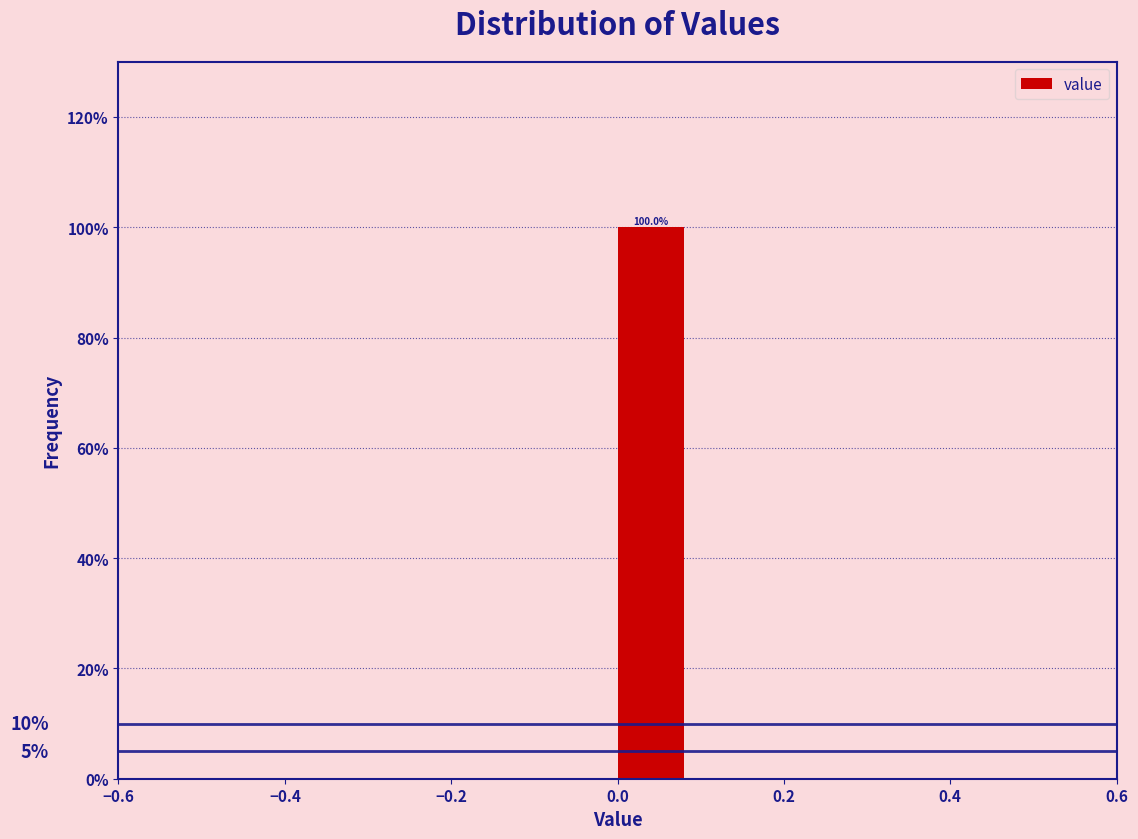

Which range on the x-axis has the tallest bar?

0.0 to 0.1